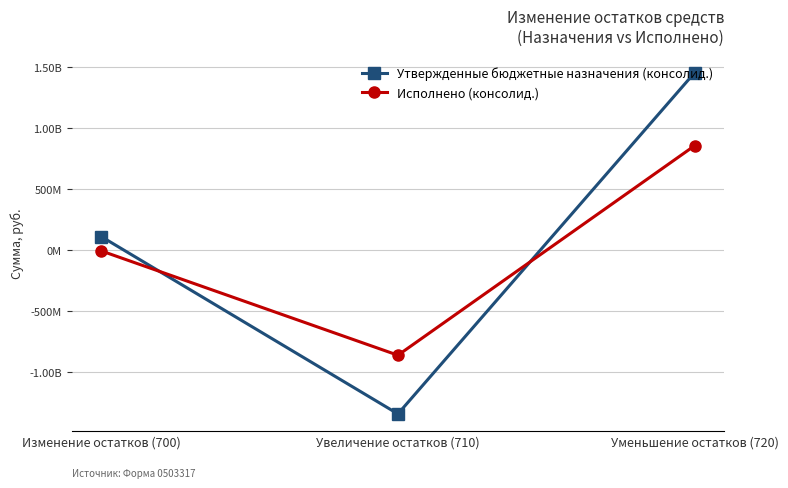

What is the sum of the Утвержденные бюджетные назначения (консолид.) values at Уменьшение остатков (720) and Увеличение остатков (710)?

110101974.5